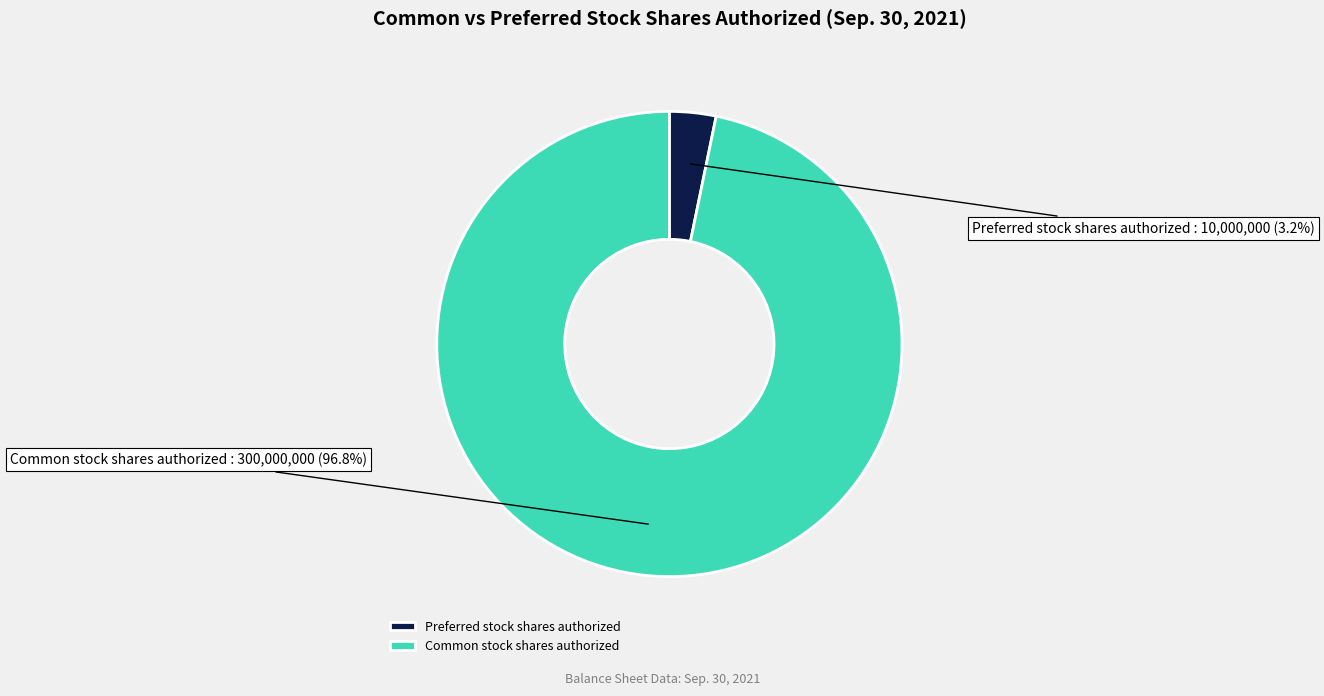

Rank the categories by value from lowest to highest.

Preferred stock shares authorized, Common stock shares authorized